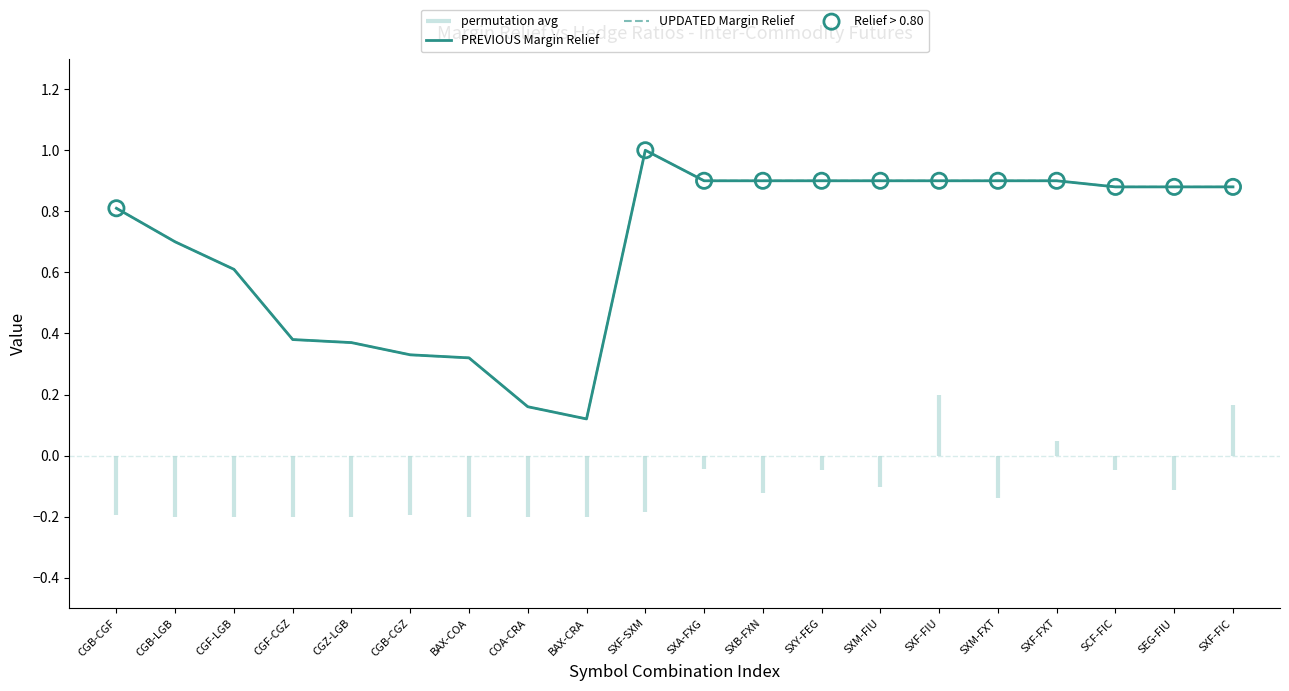

Which series has the largest Y range (max minus min)?

PREVIOUS Margin Relief